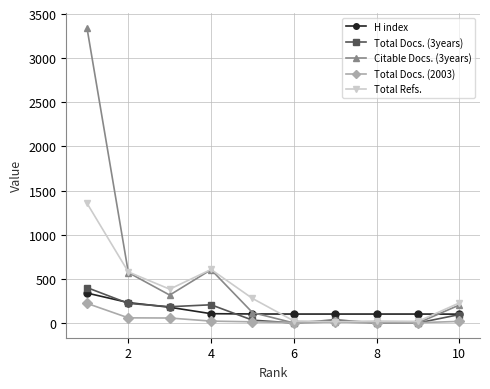

What are all the series names shown in the legend?

H index, Total Docs. (3years), Citable Docs. (3years), Total Docs. (2003), Total Refs.